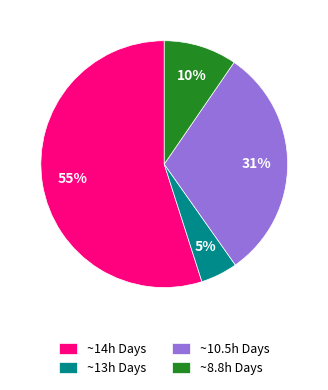

To the nearest percent, what percentage of the pie is ~8.8h Days?

10%